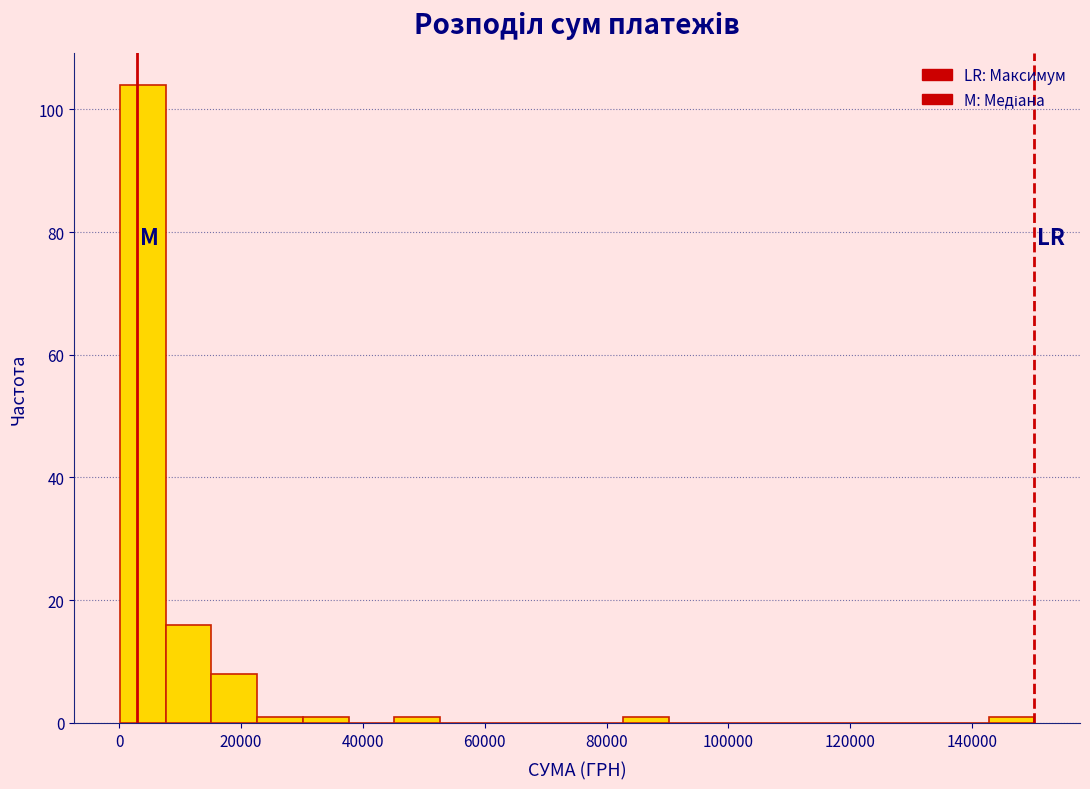

Around what value on the x-axis is the tallest bar? Give the approximate position of its centre, as read against the axis.

4000